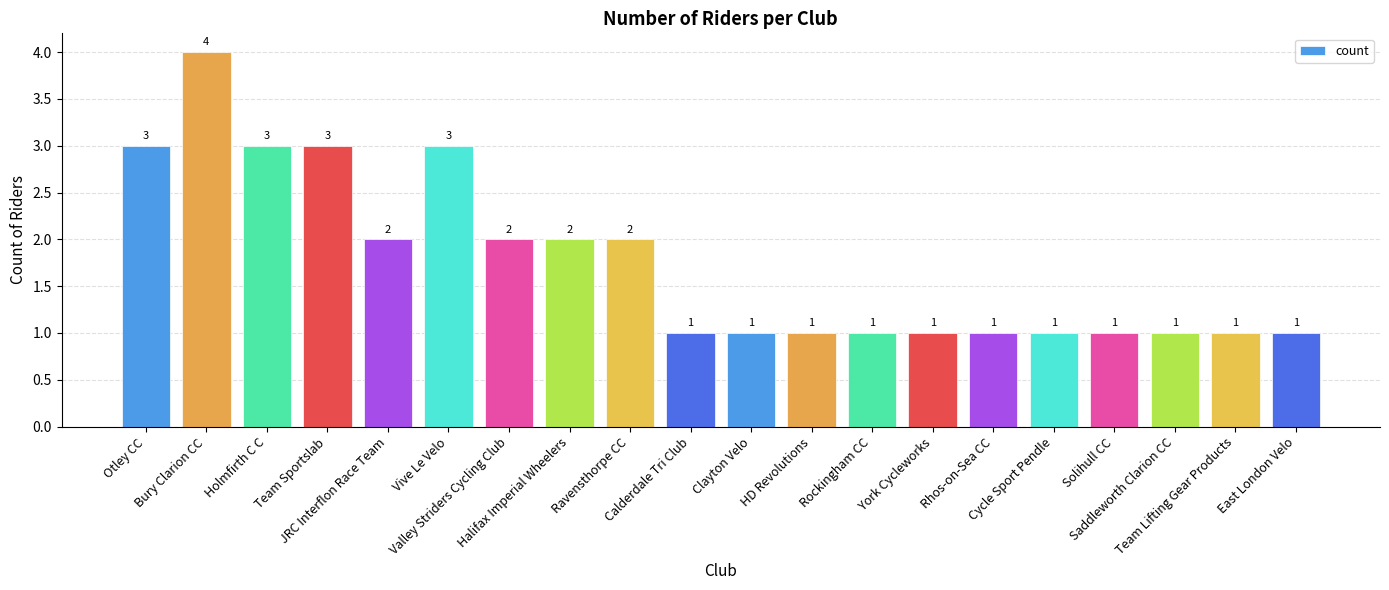

Reading left to right, extract all data points from this chart.

Otley CC=3	Bury Clarion CC=4	Holmfirth C C=3	Team Sportslab=3	JRC Interflon Race Team=2	Vive Le Velo=3	Valley Striders Cycling Club=2	Halifax Imperial Wheelers=2	Ravensthorpe CC=2	Calderdale Tri Club=1	Clayton Velo=1	HD Revolutions=1	Rockingham CC=1	York Cycleworks=1	Rhos-on-Sea CC=1	Cycle Sport Pendle=1	Solihull CC=1	Saddleworth Clarion CC=1	Team Lifting Gear Products=1	East London Velo=1